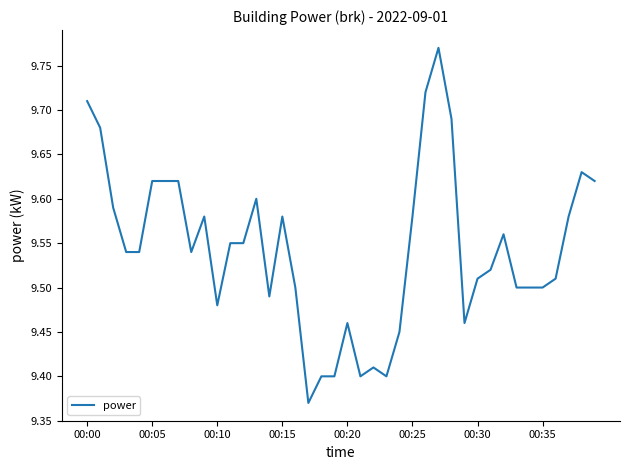

What is the difference between the maximum and minimum values?

0.4